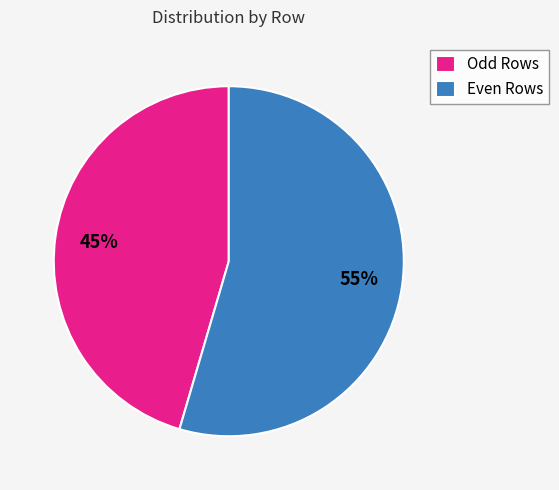

How many segments does this pie chart have?

2